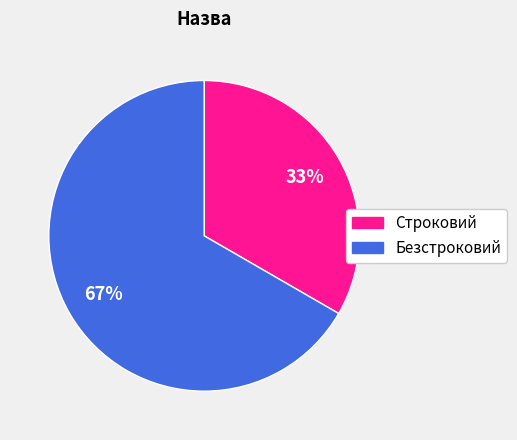

To the nearest percent, what percentage of the pie is Строковий?

33%